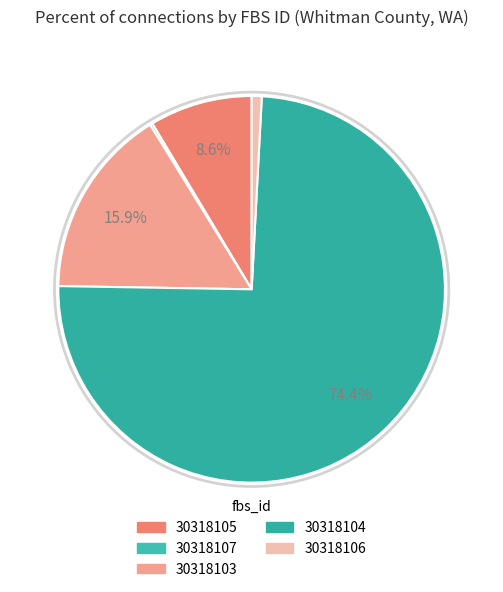

What is the change in value from 30318107 to 30318106?

+3